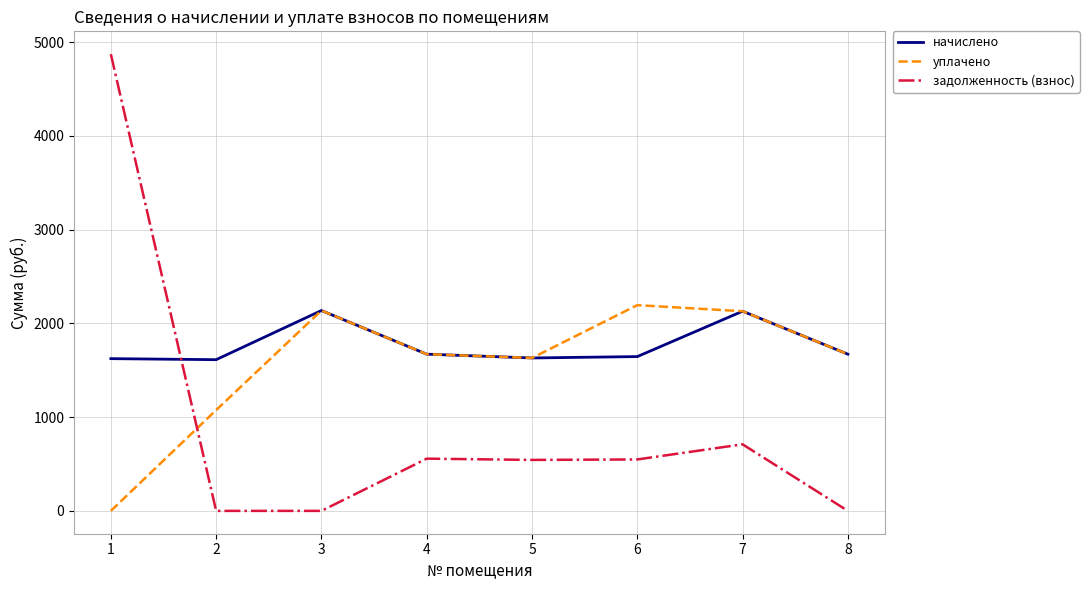

What is the spread (max minus min) of values at 5?

1087.7